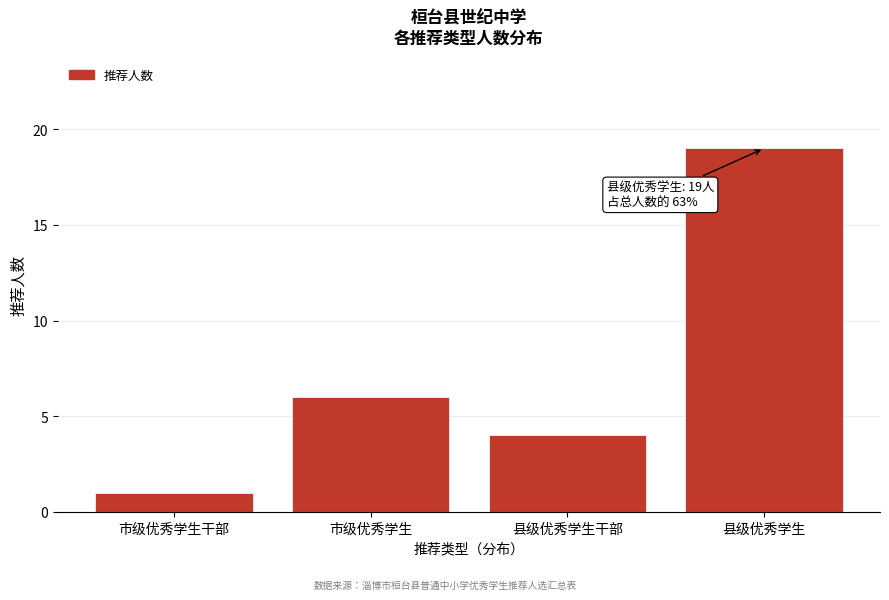

Reading left to right, list all the values displayed in this chart.

1	6	4	19